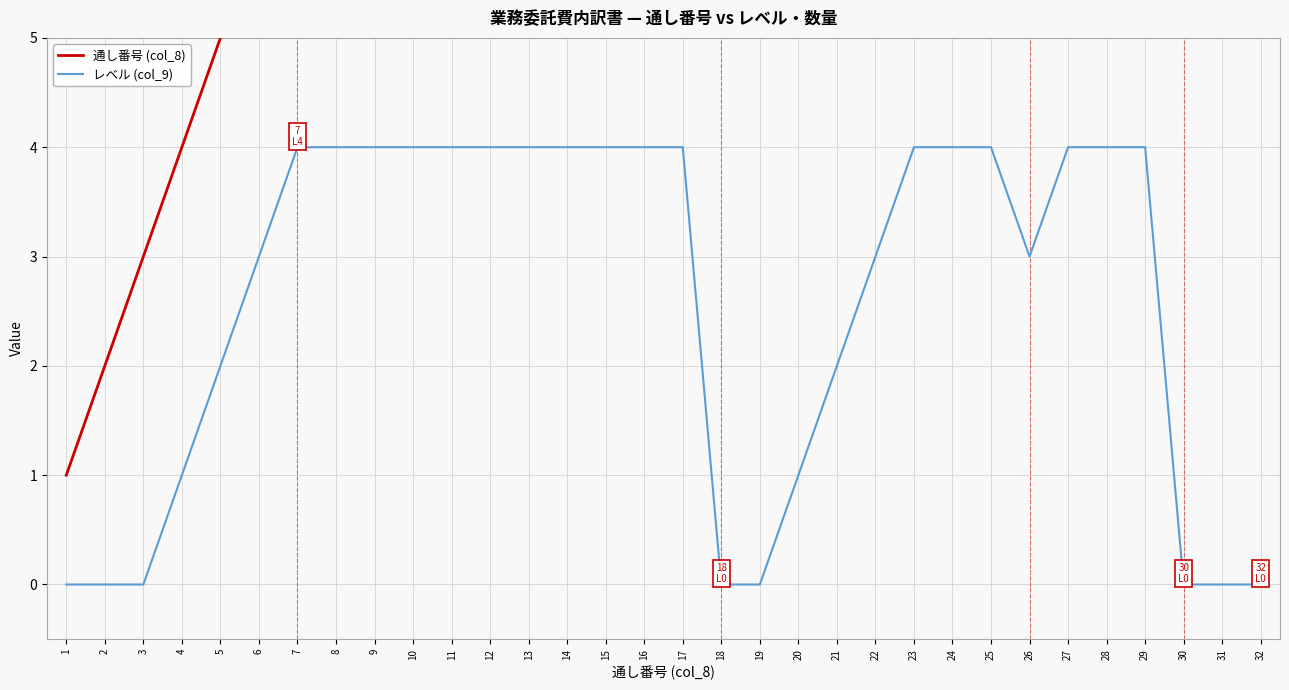

What is the sum of the 通し番号 (col_8) values at 6 and 21?

27